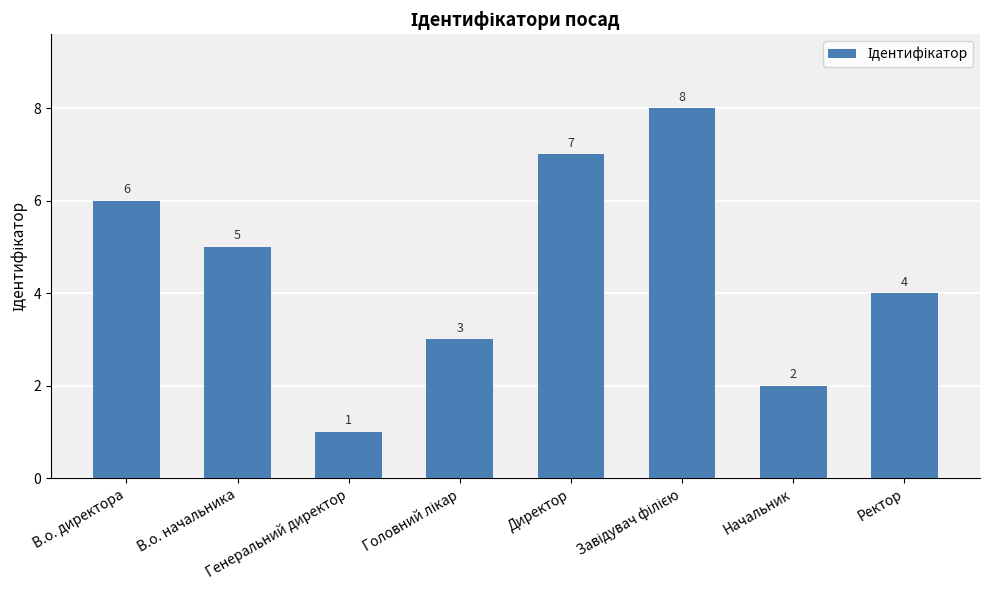

At which category does the chart reach its minimum across all series?

Генеральний директор